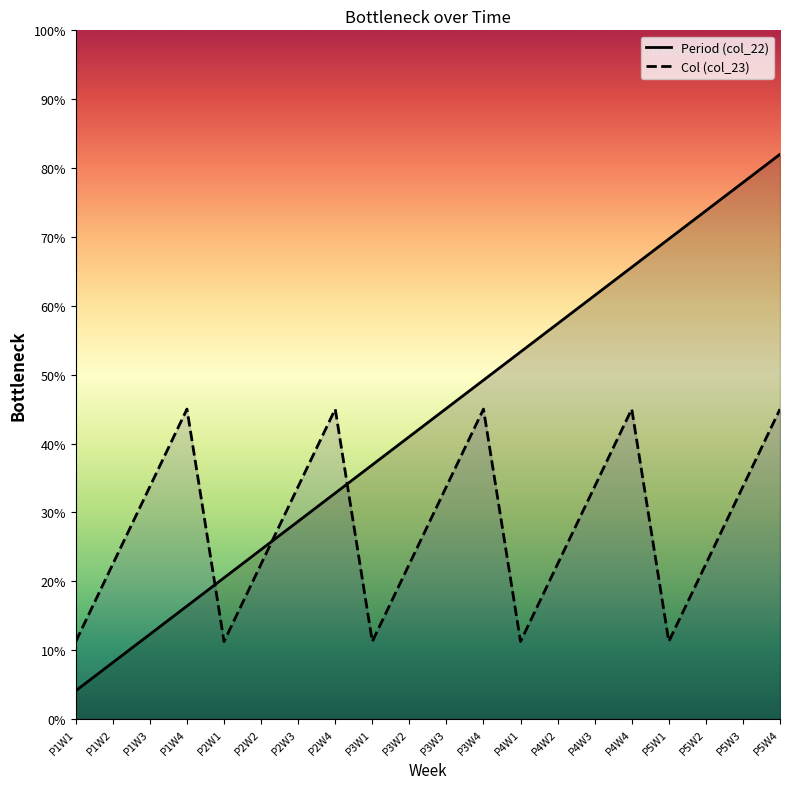

At which category is the sum across all series the highest?

P5W4